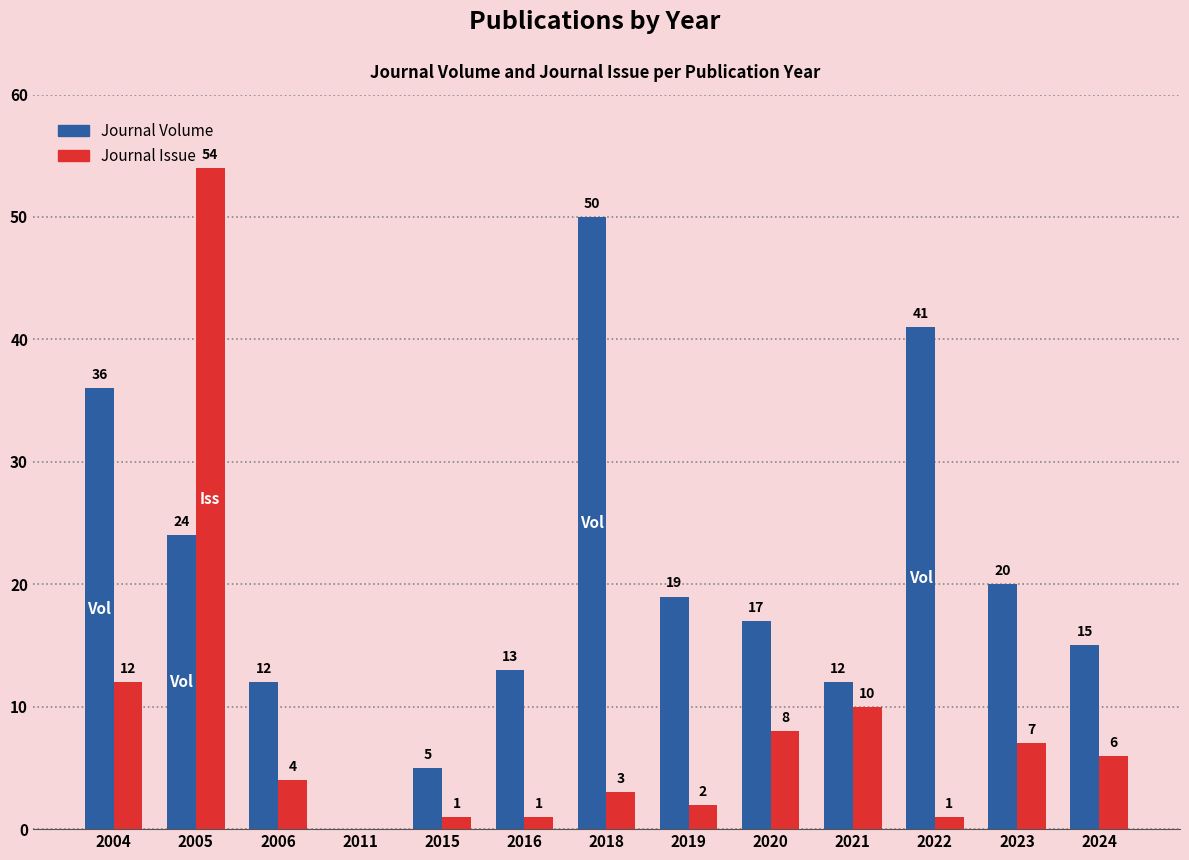

Where is Journal Volume nearest to the value 25?

2005